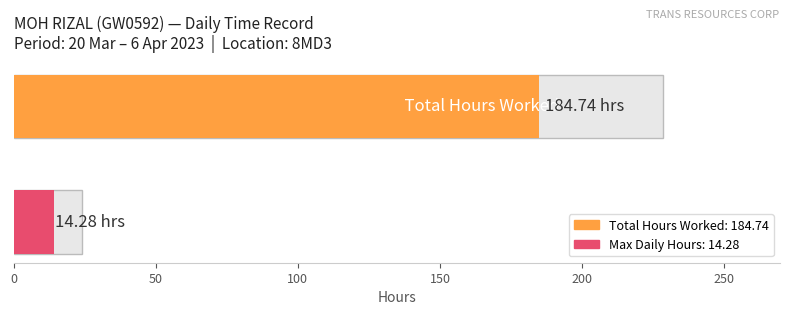

Does the chart contain any negative values?

No